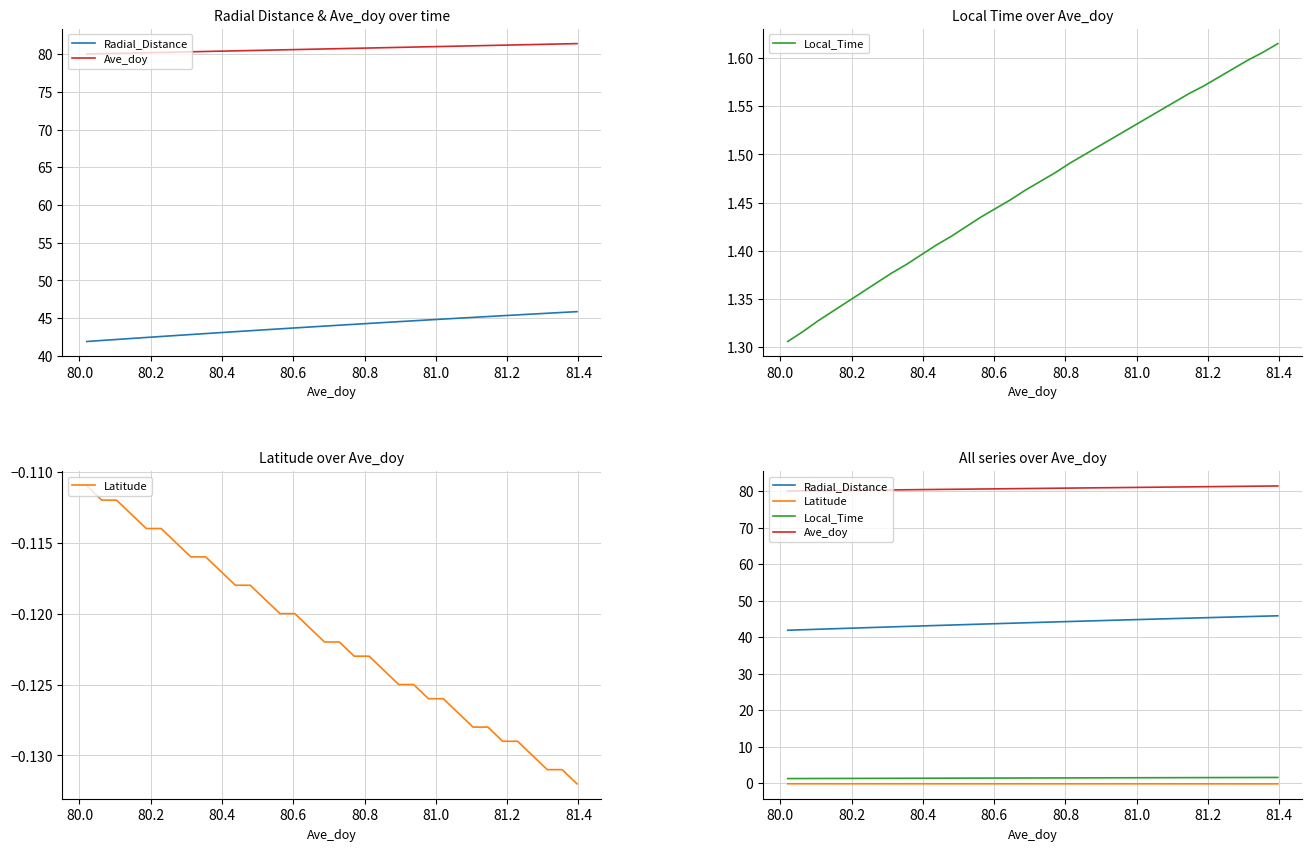

At how many categories does at least one series exceed 33?

34